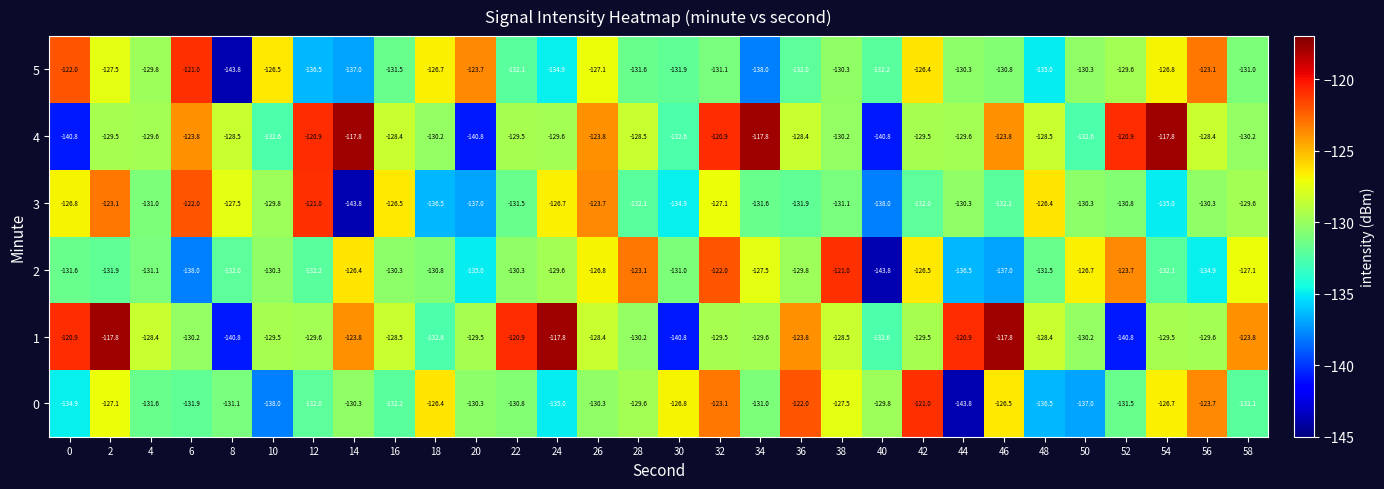

The 2 series shows -159.8 at 32. True or false?

False